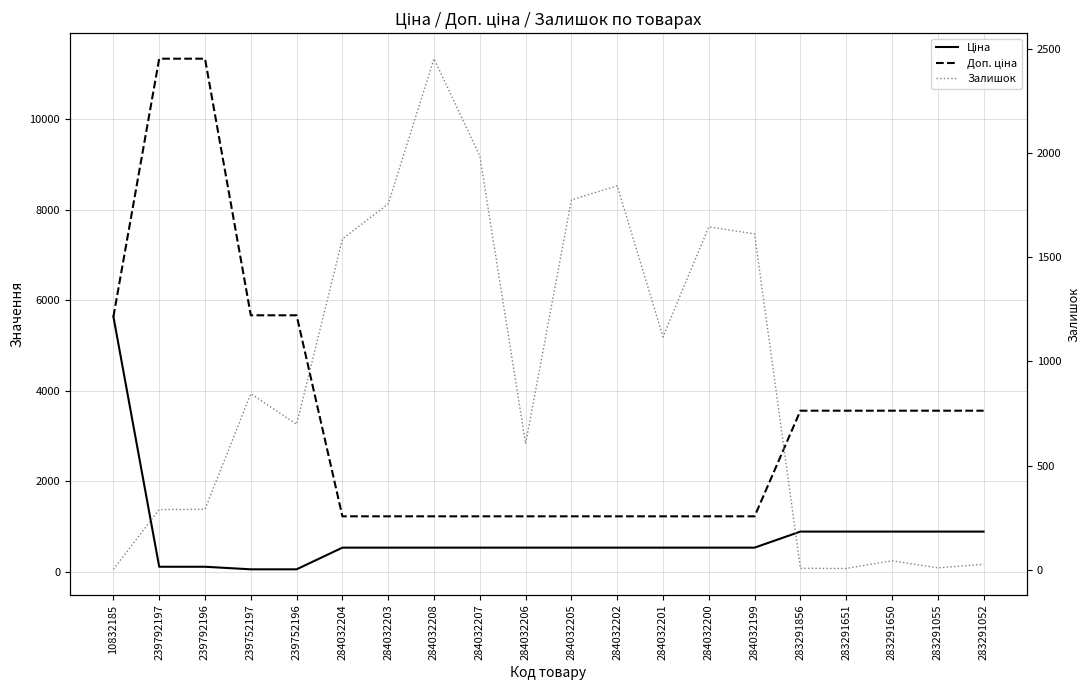

Reading right to left, extract all data points from this chart.

Ціна: 283291052=889.9	283291055=889.9	283291650=889.9	283291651=889.9	283291856=889.9	284032199=535.4	284032200=535.4	284032201=535.4	284032202=535.4	284032205=535.4	284032206=535.4	284032207=535.4	284032208=535.4	284032203=535.4	284032204=535.4	239752196=56.7	239752197=56.7	239792196=113.3	239792197=113.3	10832185=5636.0
Доп. ціна: 283291052=3559.7	283291055=3559.7	283291650=3559.7	283291651=3559.7	283291856=3559.7	284032199=1227.2	284032200=1227.2	284032201=1227.2	284032202=1227.2	284032205=1227.2	284032206=1227.2	284032207=1227.2	284032208=1227.2	284032203=1227.2	284032204=1227.2	239752196=5667.0	239752197=5667.0	239792196=11334.0	239792197=11334.0	10832185=5636.0
Залишок: 283291052=26.0	283291055=9.0	283291650=43.0	283291651=6.0	283291856=7.0	284032199=1612.0	284032200=1646.0	284032201=1118.0	284032202=1843.0	284032205=1775.0	284032206=605.0	284032207=1986.0	284032208=2453.0	284032203=1756.0	284032204=1588.0	239752196=698.0	239752197=845.0	239792196=290.0	239792197=289.0	10832185=2.0